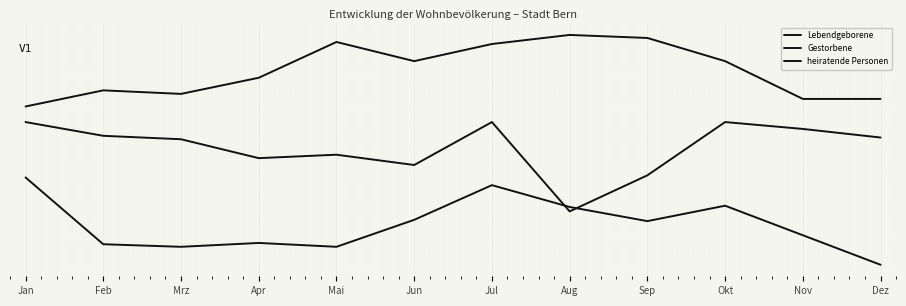

What value does the heiratende Personen series have at Mrz?

5.1